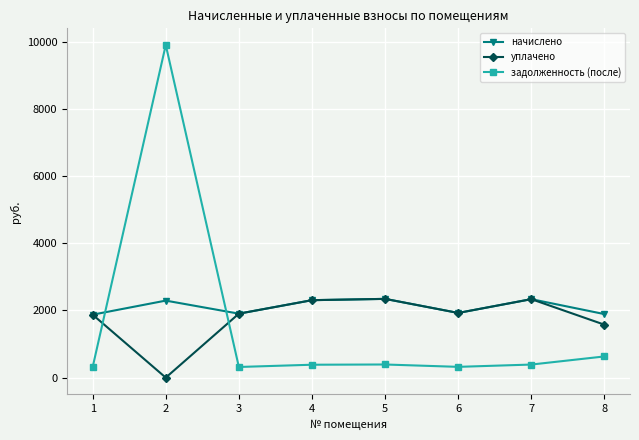

How many values in the задолженность (после) series exceed 389?

4